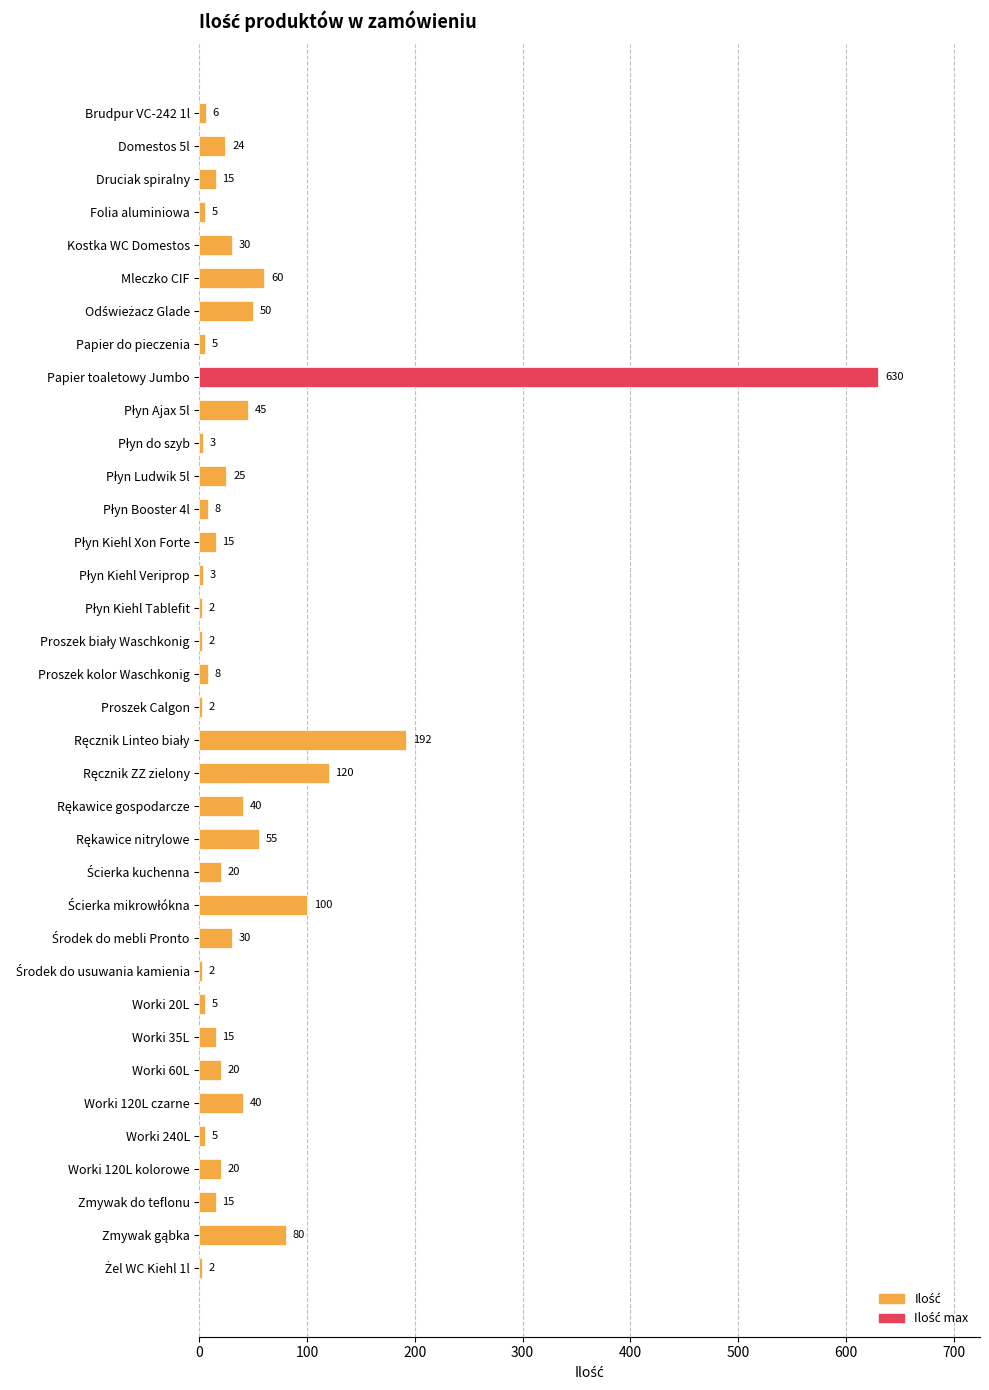

What is the ratio of the value at Płyn Booster 4l to the value at Worki 120L czarne?

0.2